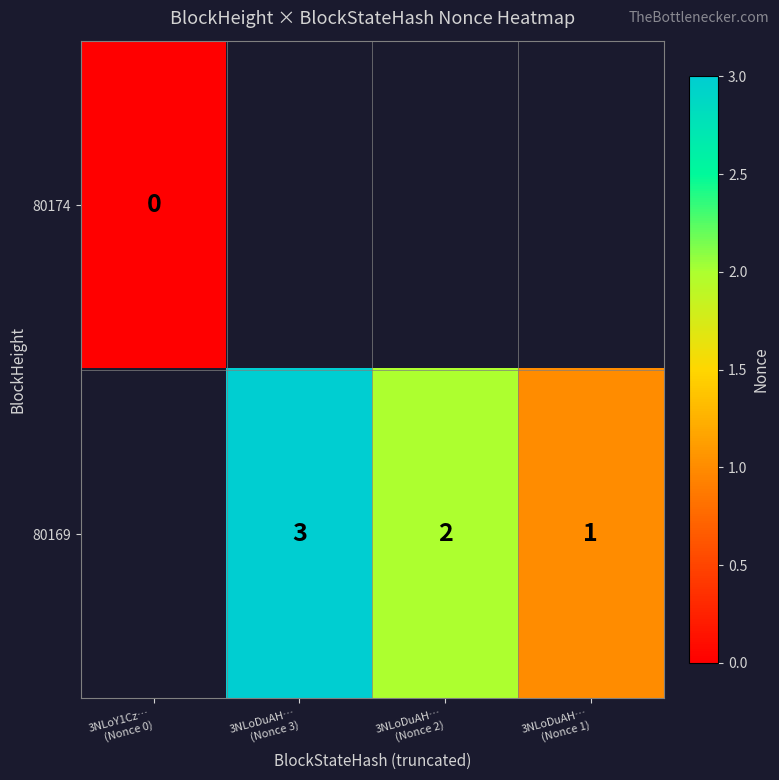

How many 80169 values are between 2 and 3?

2